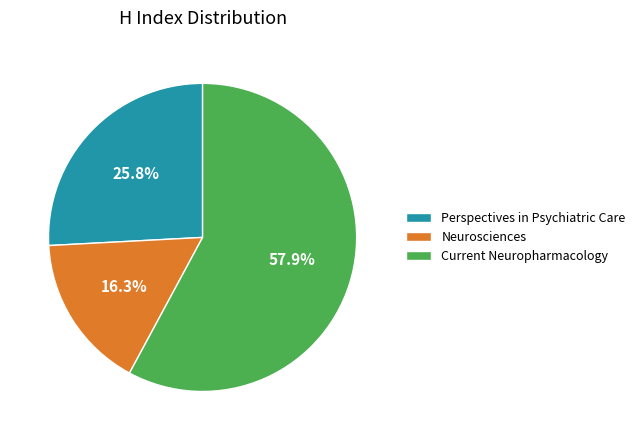

Is there any slice that represents more than half of the pie?

Yes